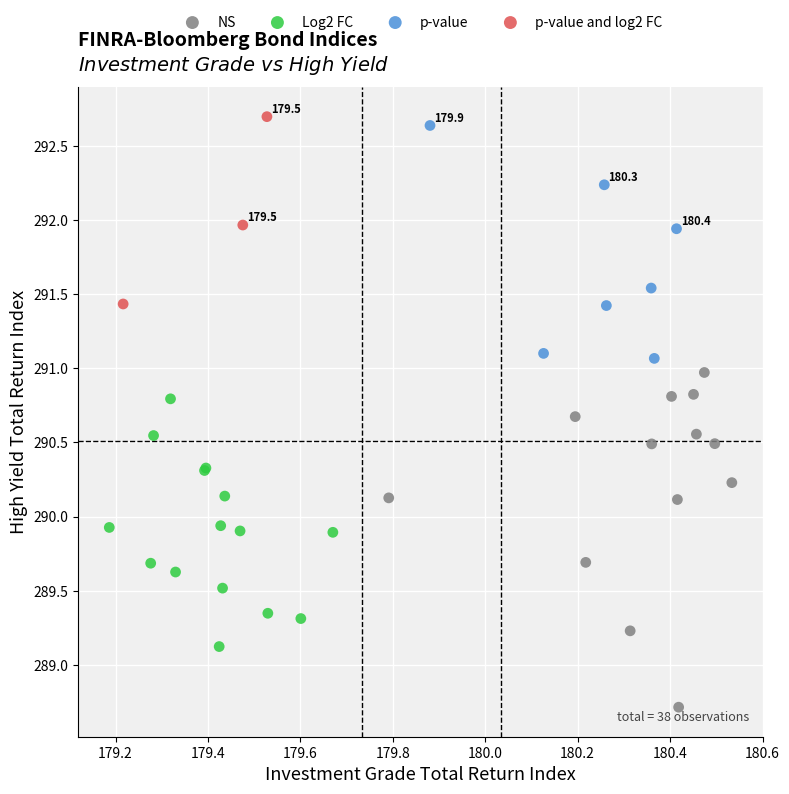

Which series has the widest spread of Y values?

NS